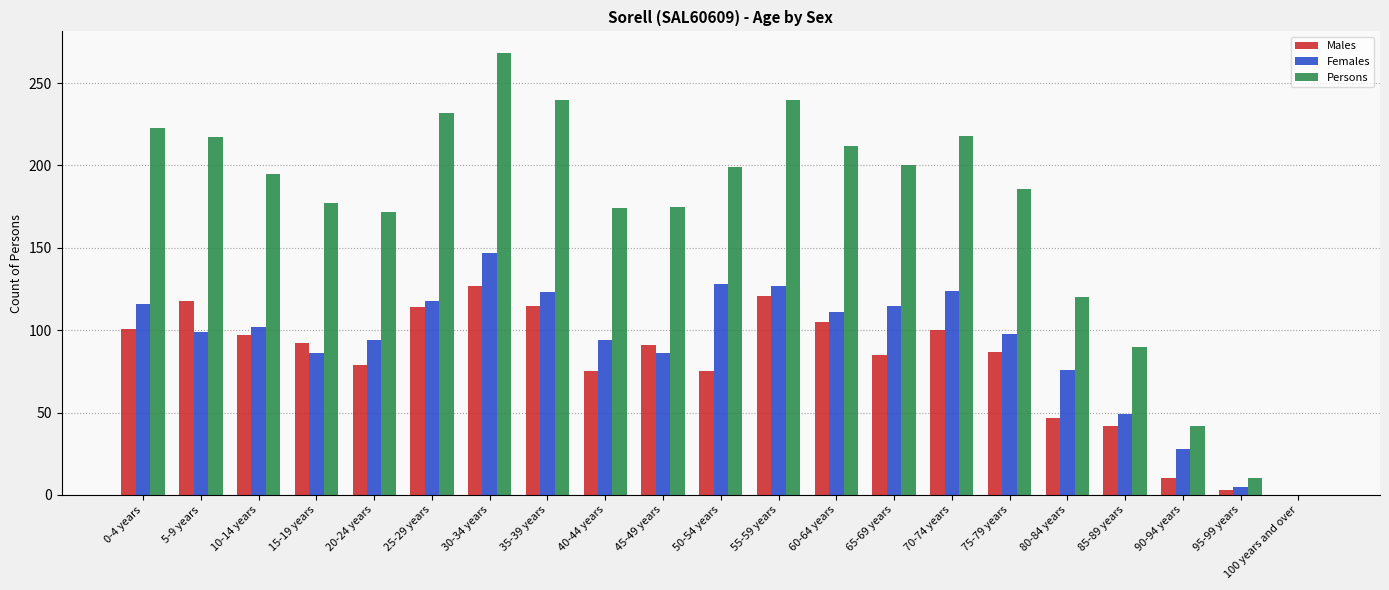

Which label corresponds to the largest value in the chart?

30-34 years